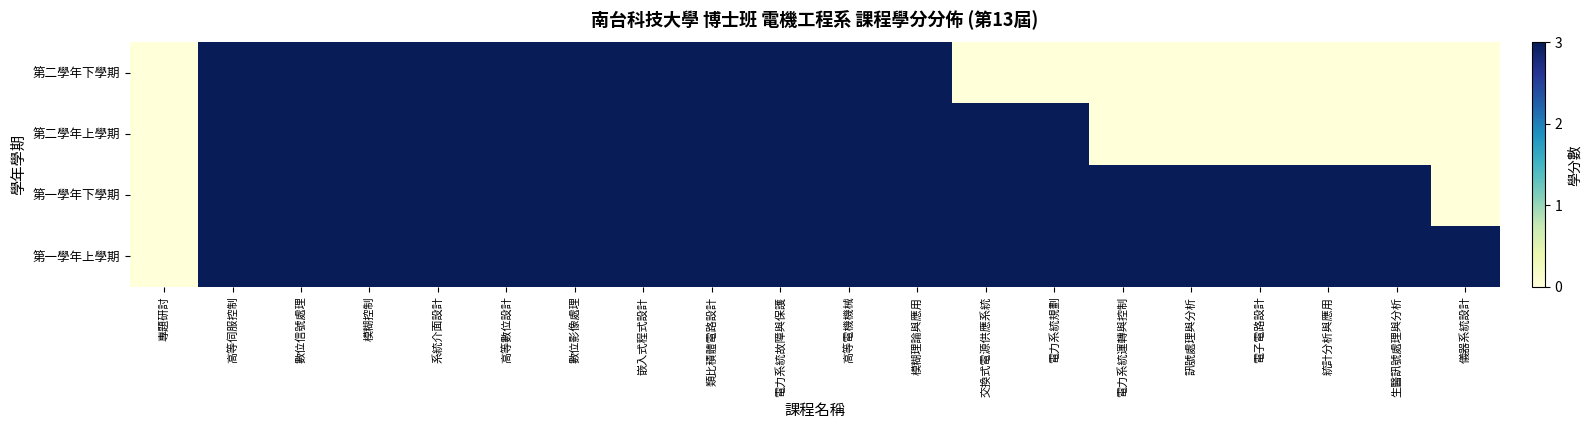

At how many categories does at least one series exceed 0?

19